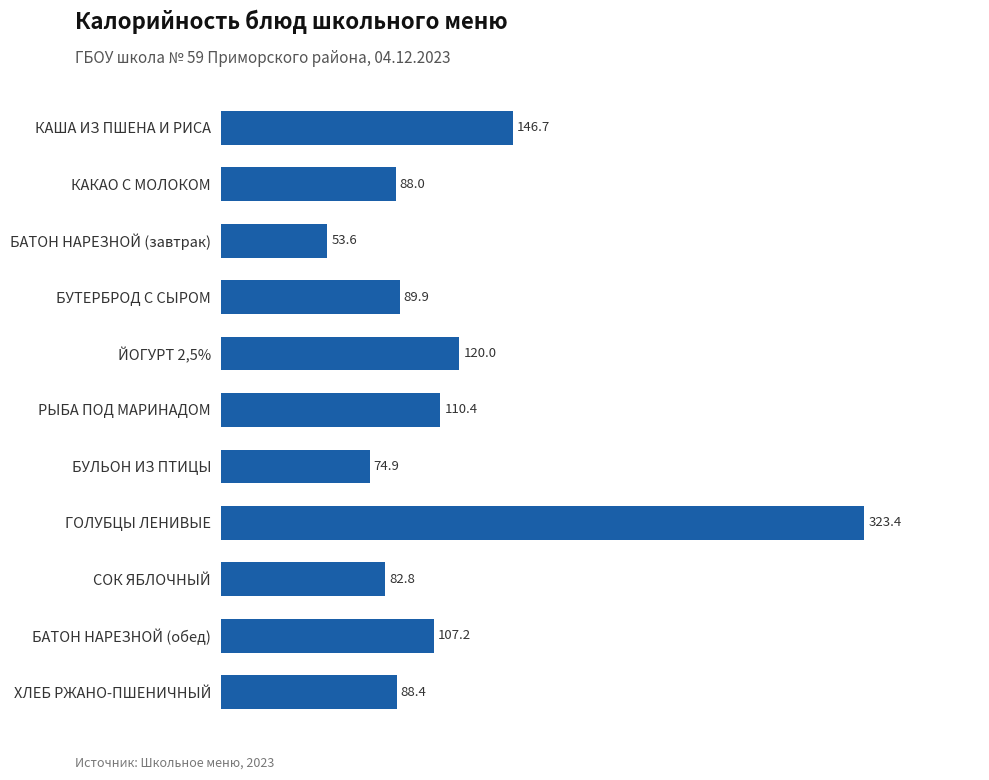

Are the bars grouped side by side (vs. stacked)?

No